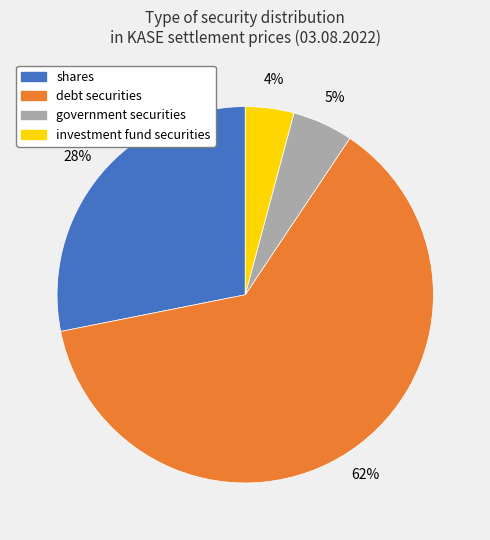

Which has a higher value, government securities or debt securities?

debt securities